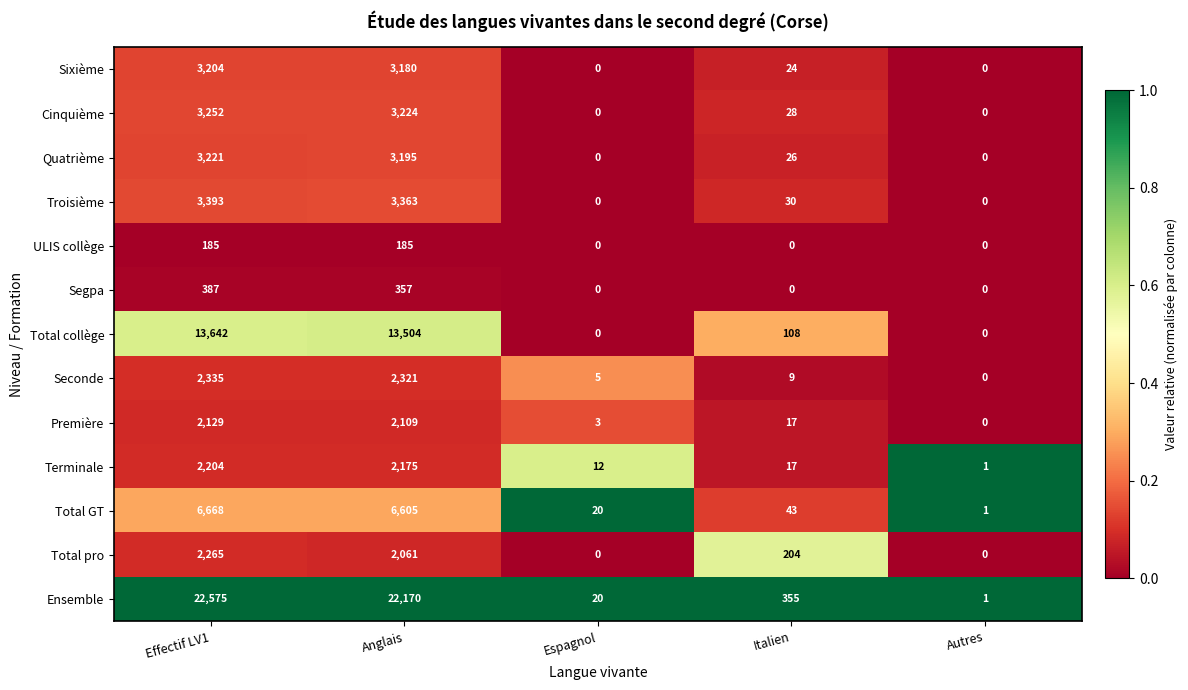

What is the total value across all series at Espagnol?

60